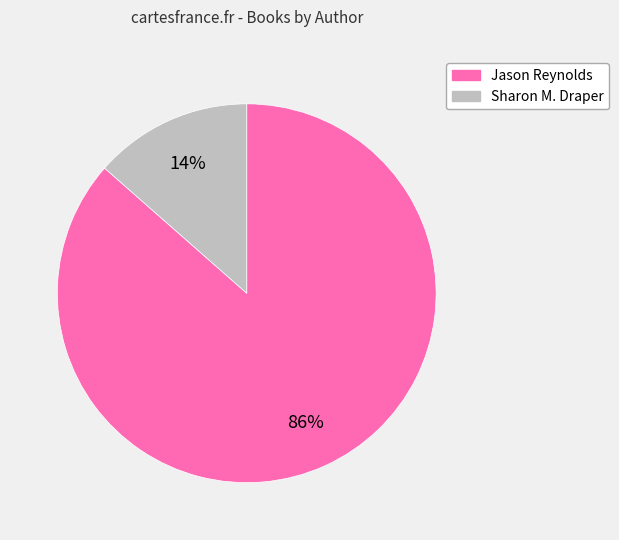

How many slices are in this pie chart?

2